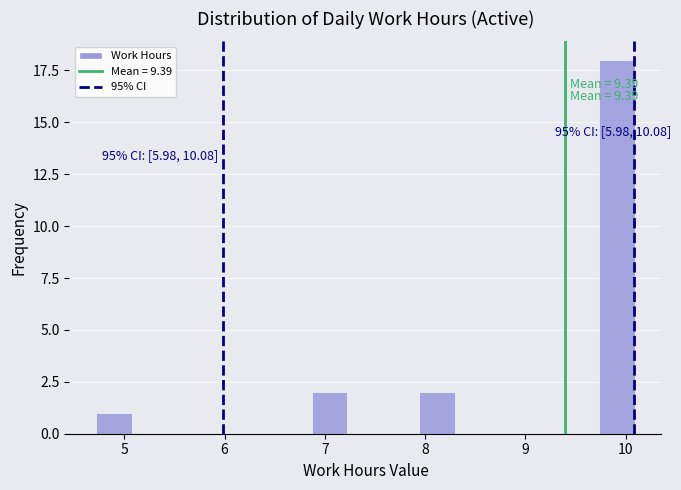

Read against the x-axis, roughly where is the centre of the tallest bar?

9.9